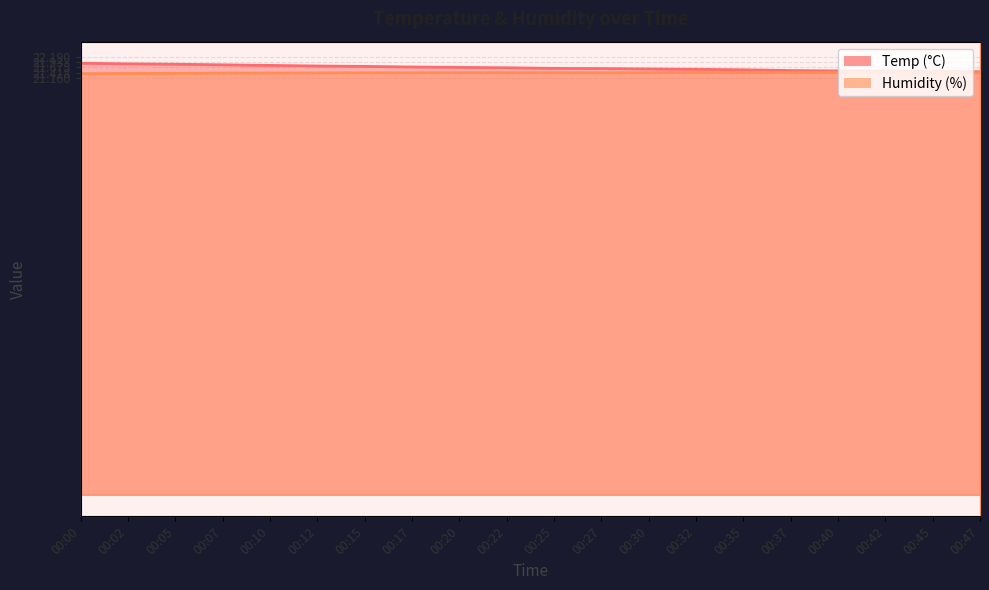

What is the average value of the Humidity series?

21.4